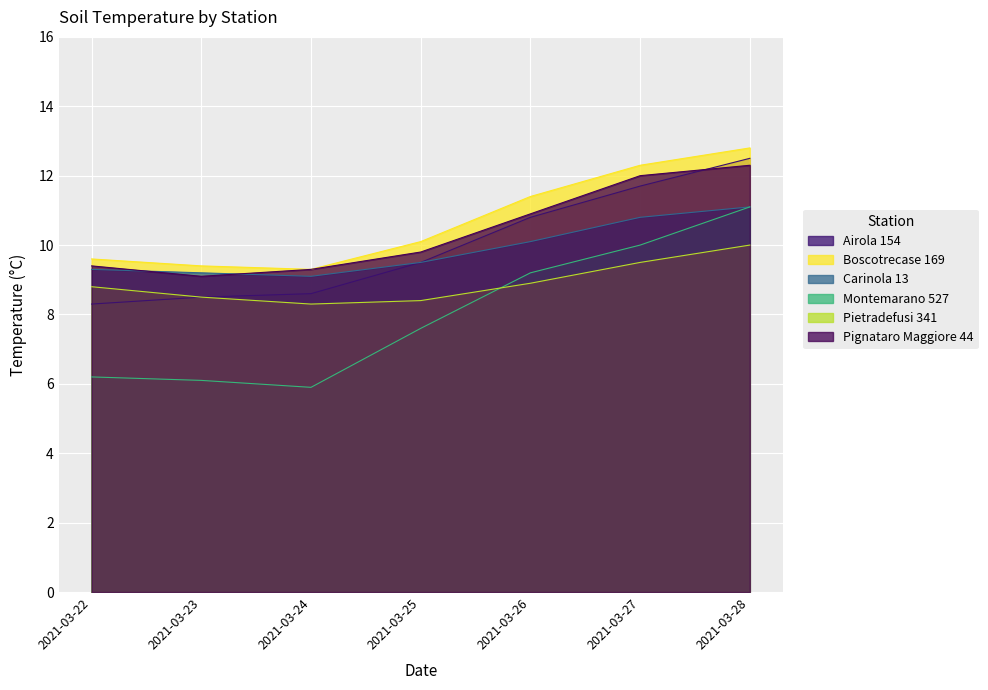

The value of Boscotrecase 169 at 2021-03-24 is 9.3. True or false?

True